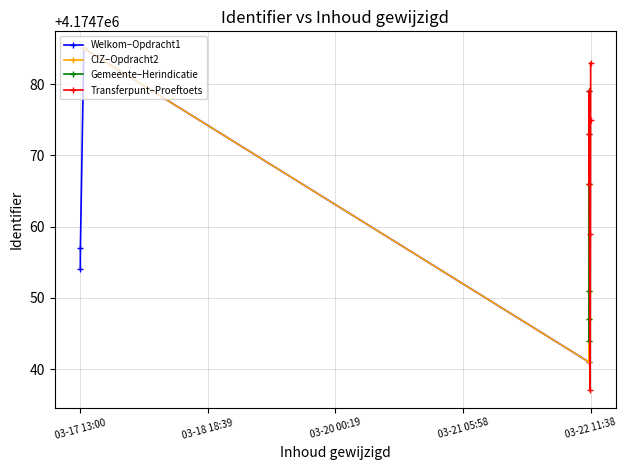

The chart shows a value of 1806748 at 2018-03-22 11:15:32. True or false?

False